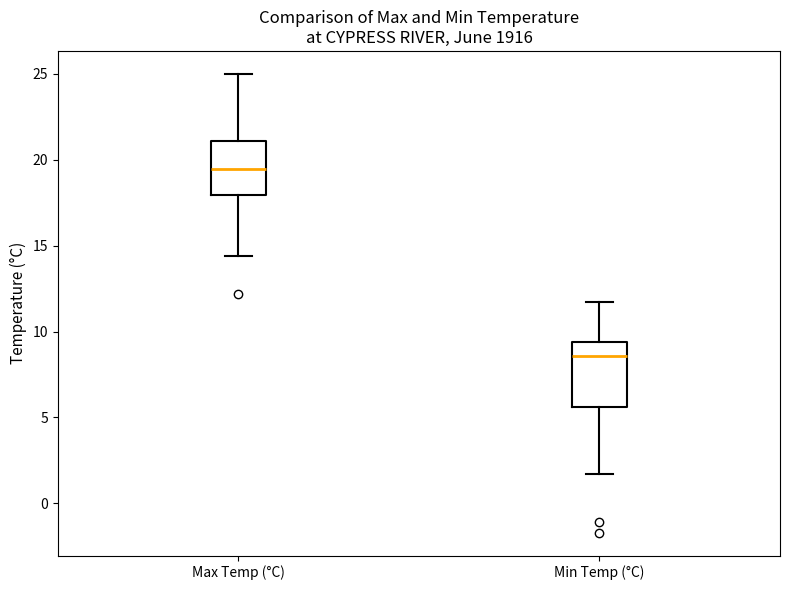

Reading left to right, transcribe this box plot: for each box, give where its median line is, the range the box spans, and where its two whiskers end, as read against the y-axis. The values are not printed on the chart, so give them approximately, as read against the axis.

Max Temp (°C): median 19.5, box 18.0 to 21.0, whiskers 14.5 to 25.0
Min Temp (°C): median 8.5, box 5.5 to 9.5, whiskers 1.5 to 11.5